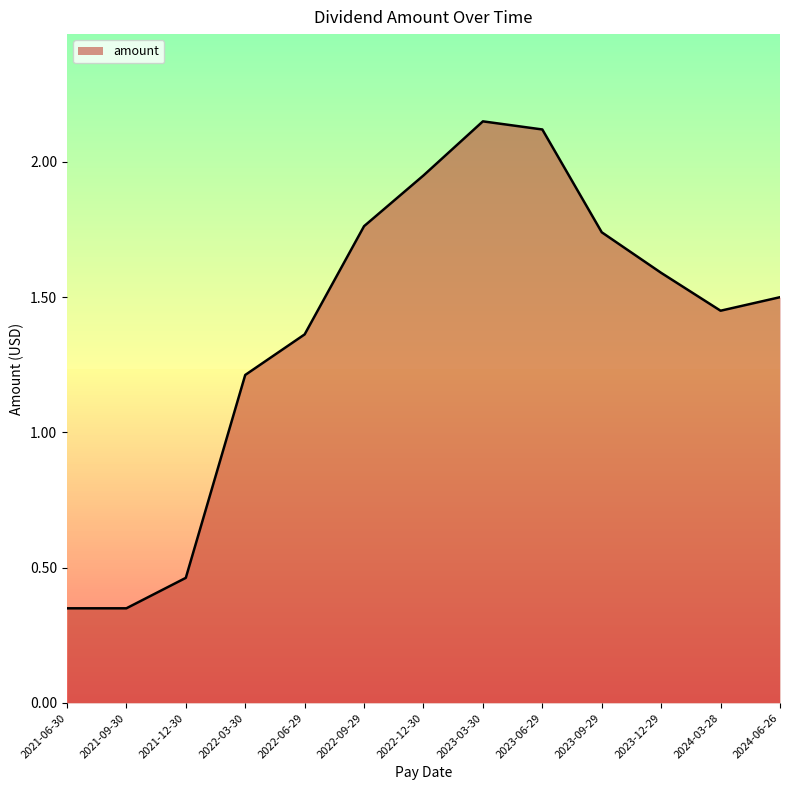

What position from the right is 2022-09-29?

8